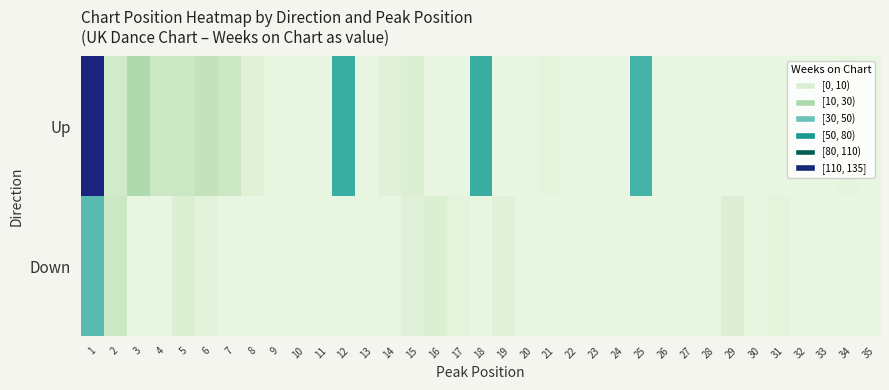

What is the total value across all series at 7?

0.1